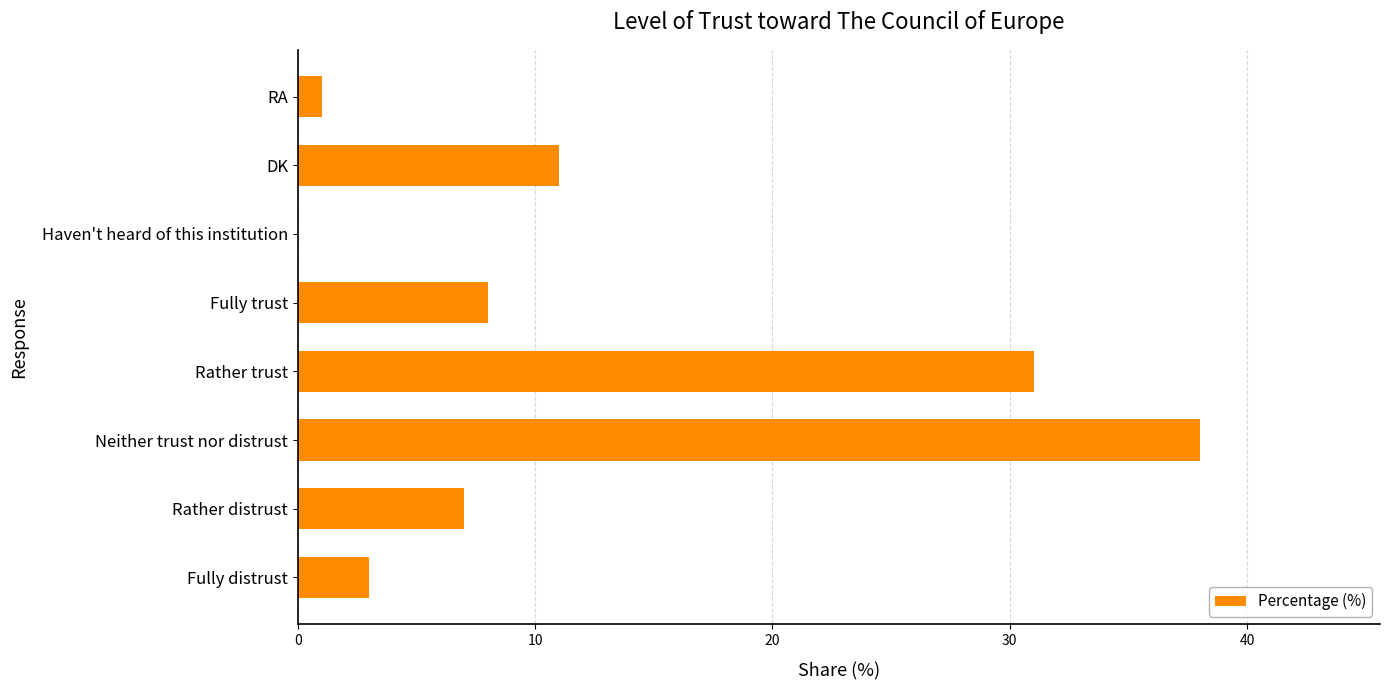

What is the greatest value displayed?

38